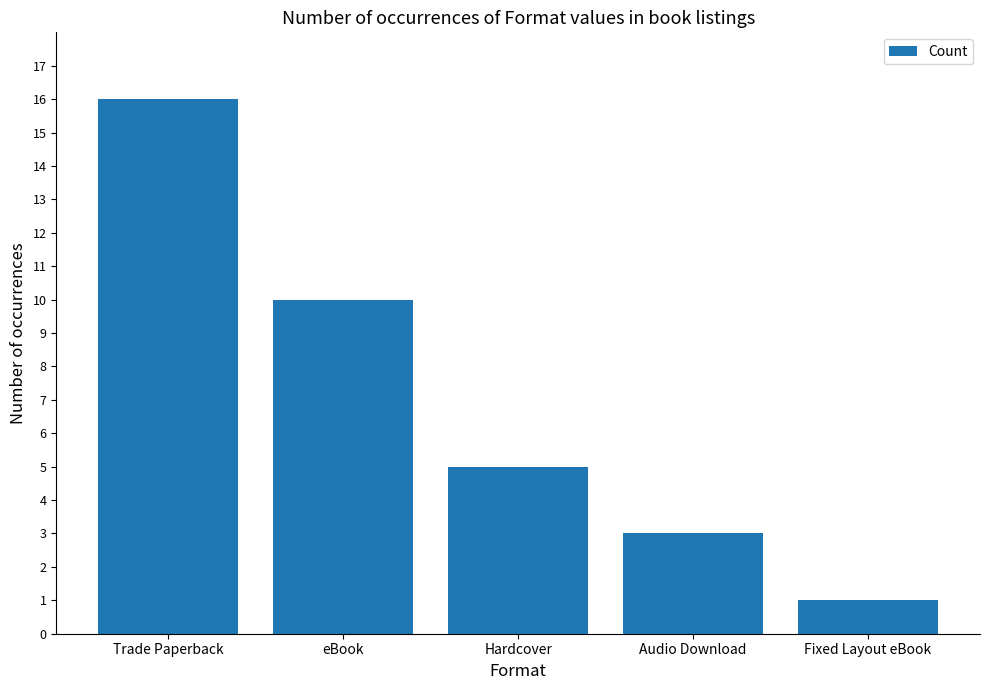

List the labels in order of value, largest first.

Trade Paperback, eBook, Hardcover, Audio Download, Fixed Layout eBook